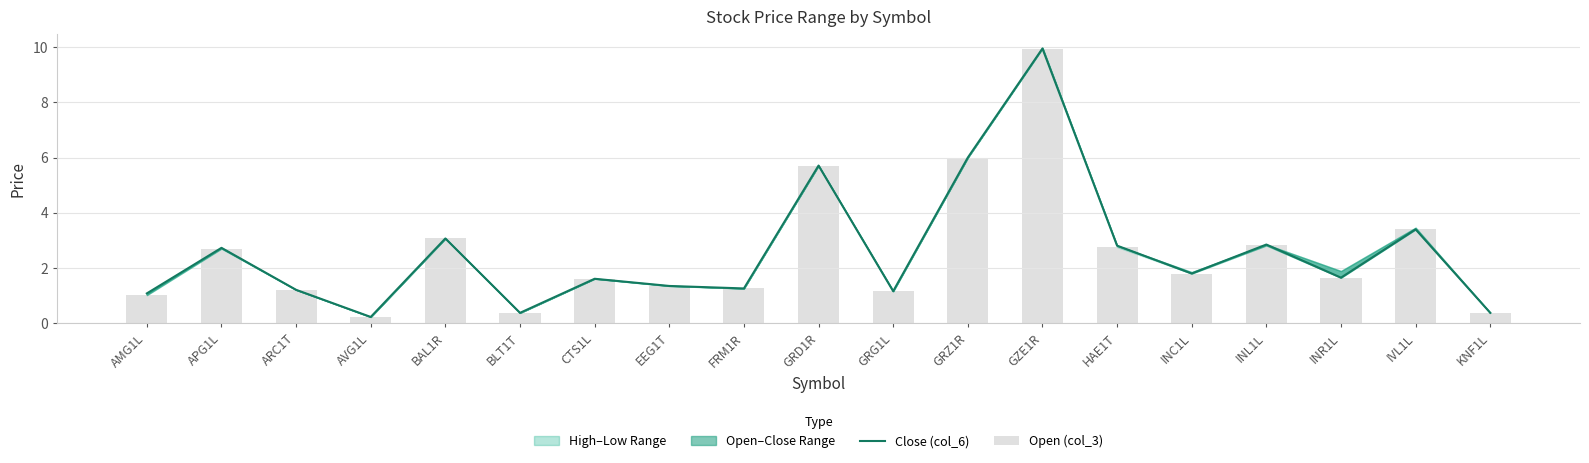

The Open (col_3) series shows 2.8 at INL1L. True or false?

True